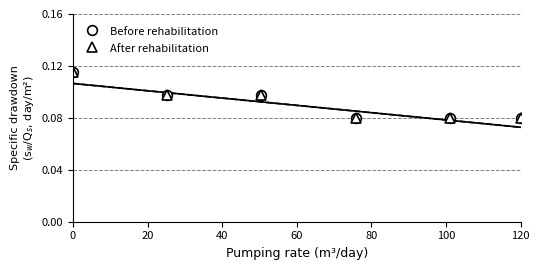

Reading left to right, extract all data points from this chart.

Before rehabilitation: 0.1	0.1	0.1	0.1	0.1	0.1
After rehabilitation: 0.1	0.1	0.1	0.1	0.1	0.1